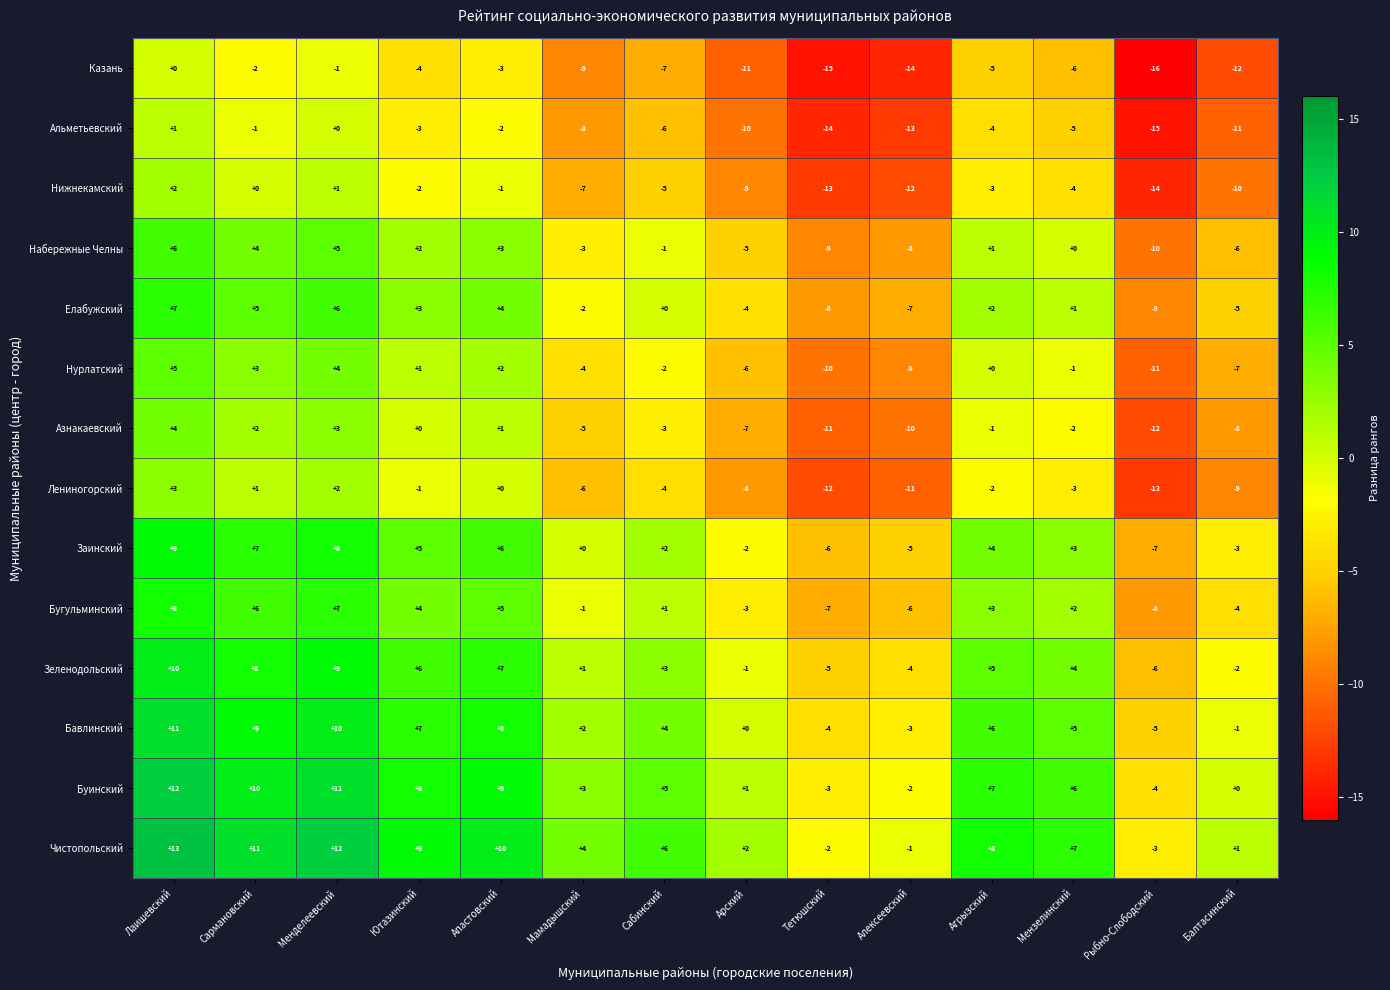

At Ютазинский, list the series in order from smallest to largest.

Казань, Альметьевский, Нижнекамский, Лениногорский, Азнакаевский, Нурлатский, Набережные Челны, Елабужский, Бугульминский, Заинский, Зеленодольский, Бавлинский, Буинский, Чистопольский